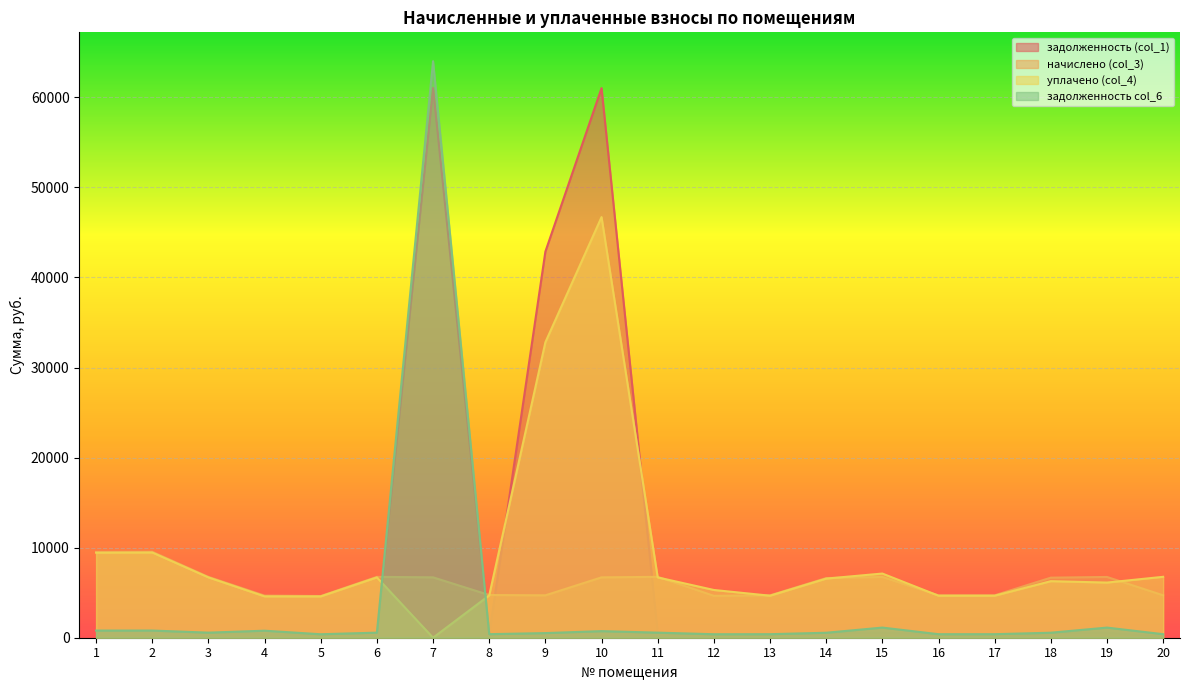

What is the value of the задолженность col_6 point at the 4th from the left?

779.0